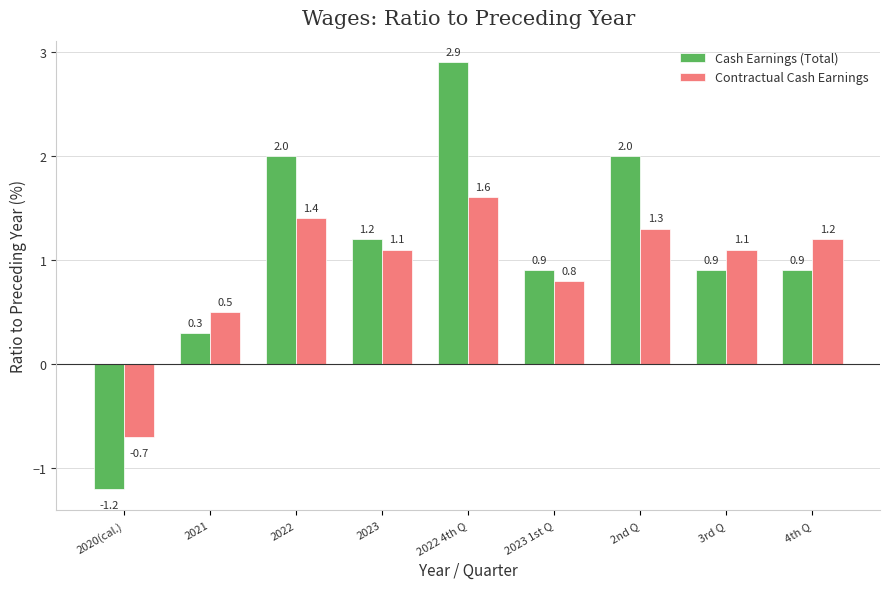

Reading left to right, what are all the values shown in this chart?

Cash Earnings (Total): -1.2	0.3	2.0	1.2	2.9	0.9	2.0	0.9	0.9
Contractual Cash Earnings: -0.7	0.5	1.4	1.1	1.6	0.8	1.3	1.1	1.2